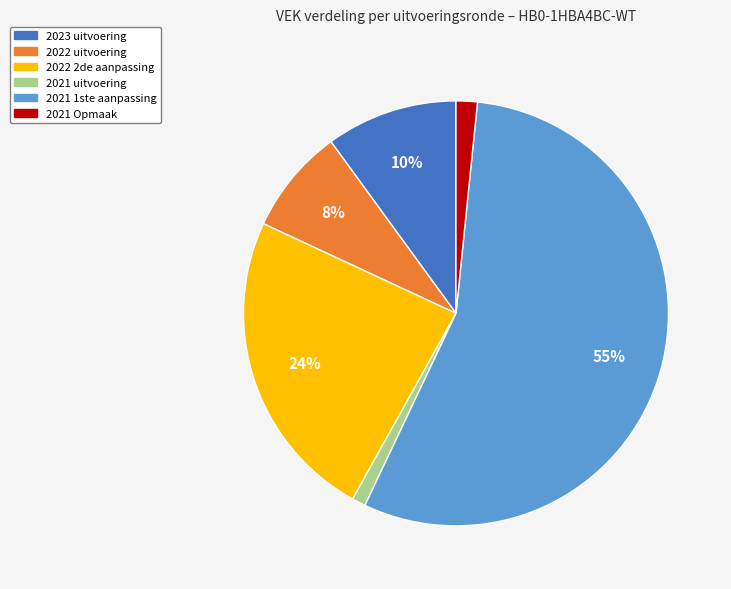

The 2022 uitvoering slice represents 19% of the pie. True or false?

False